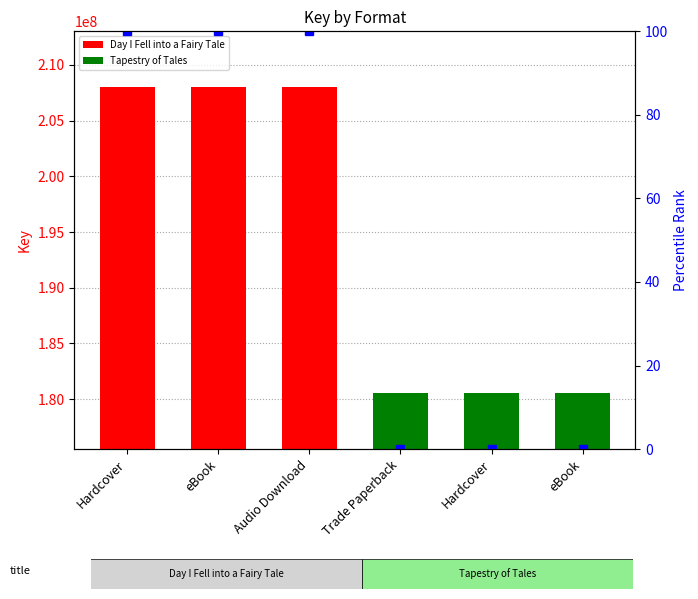

Which category has the lowest value across all series?

Trade Paperback